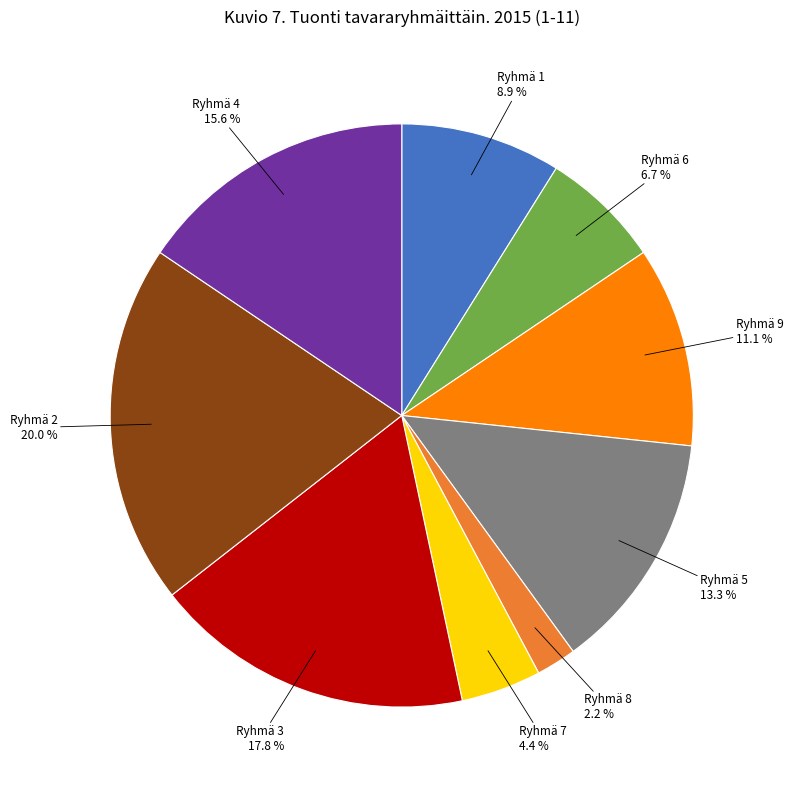

Does any single category account for the majority?

No